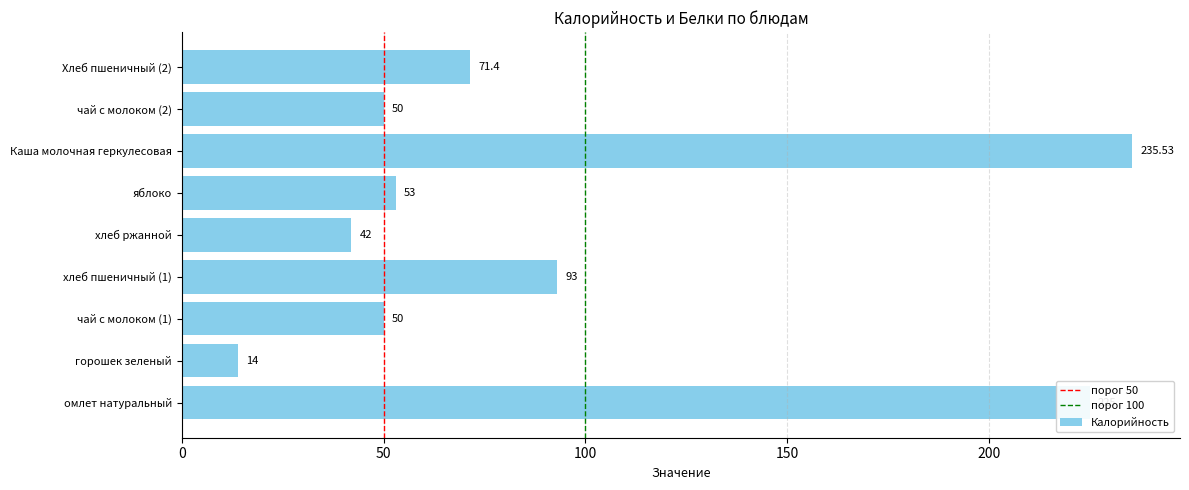

Approximately how many times larger is the value at яблоко compared to хлеб ржанной?

1.3